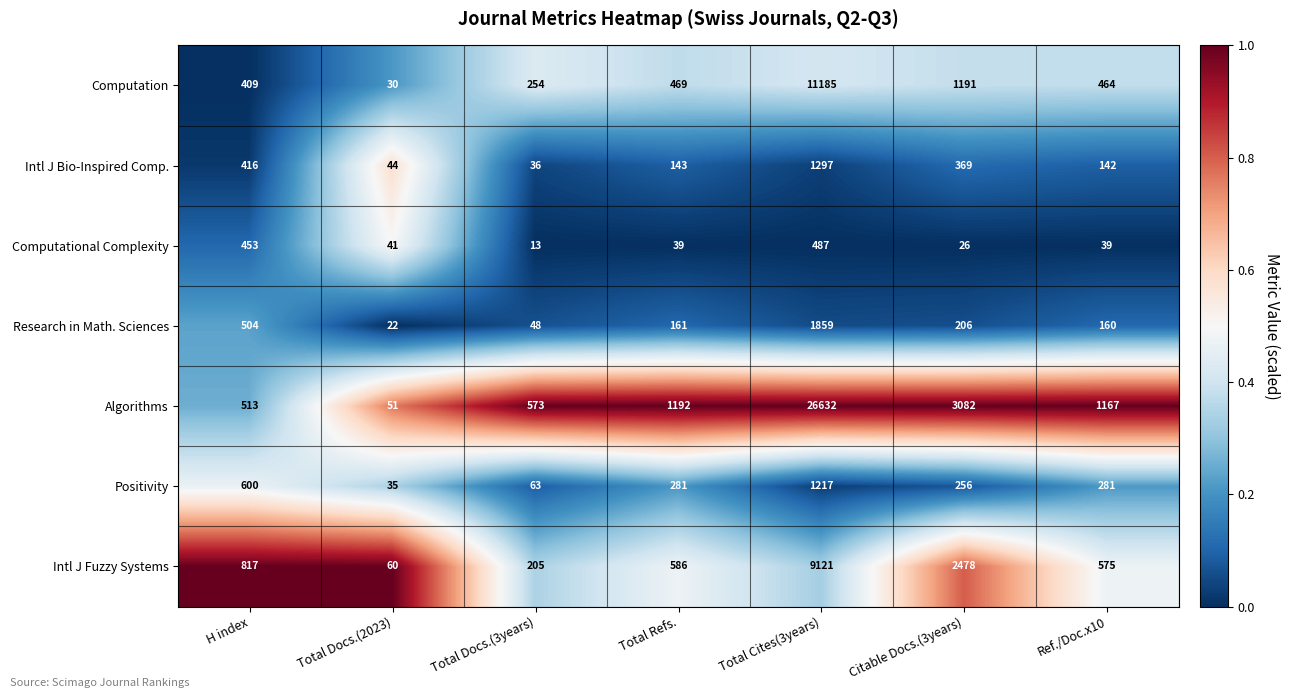

What is the average value of the Positivity series?

390